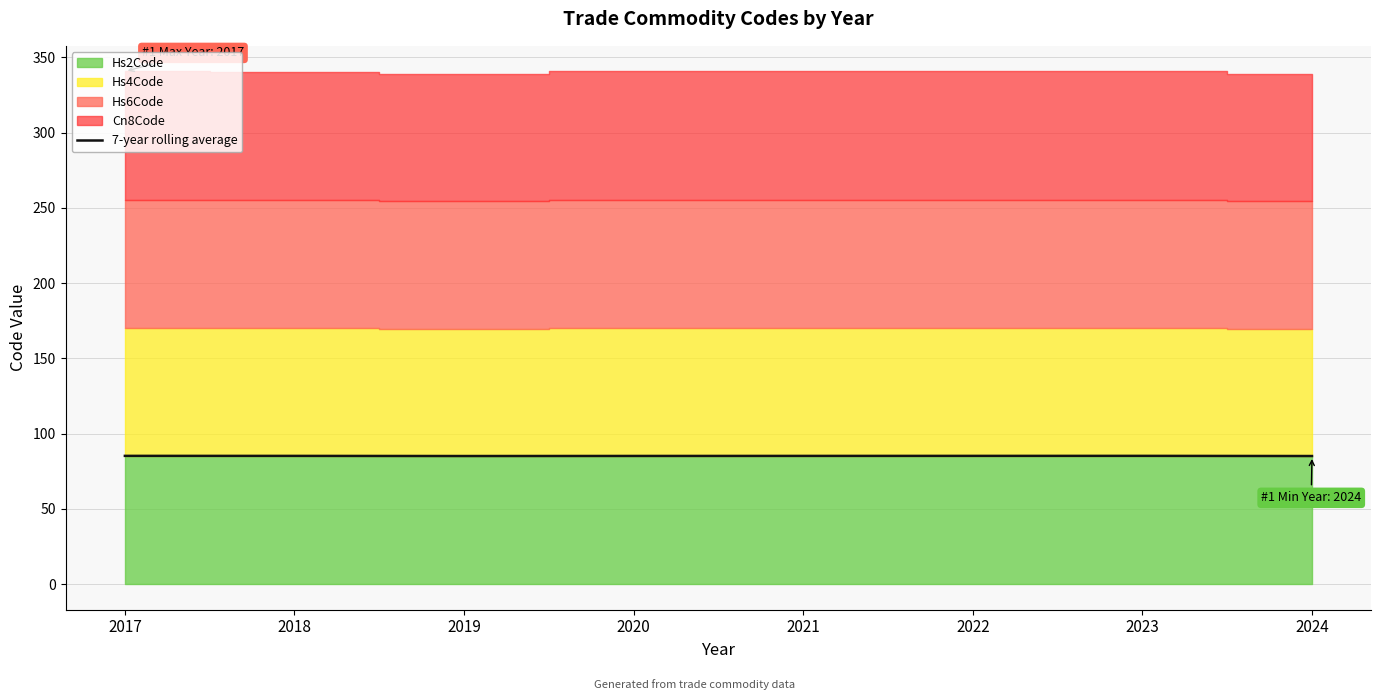

What is the value of the 2nd point from the left?

85.2